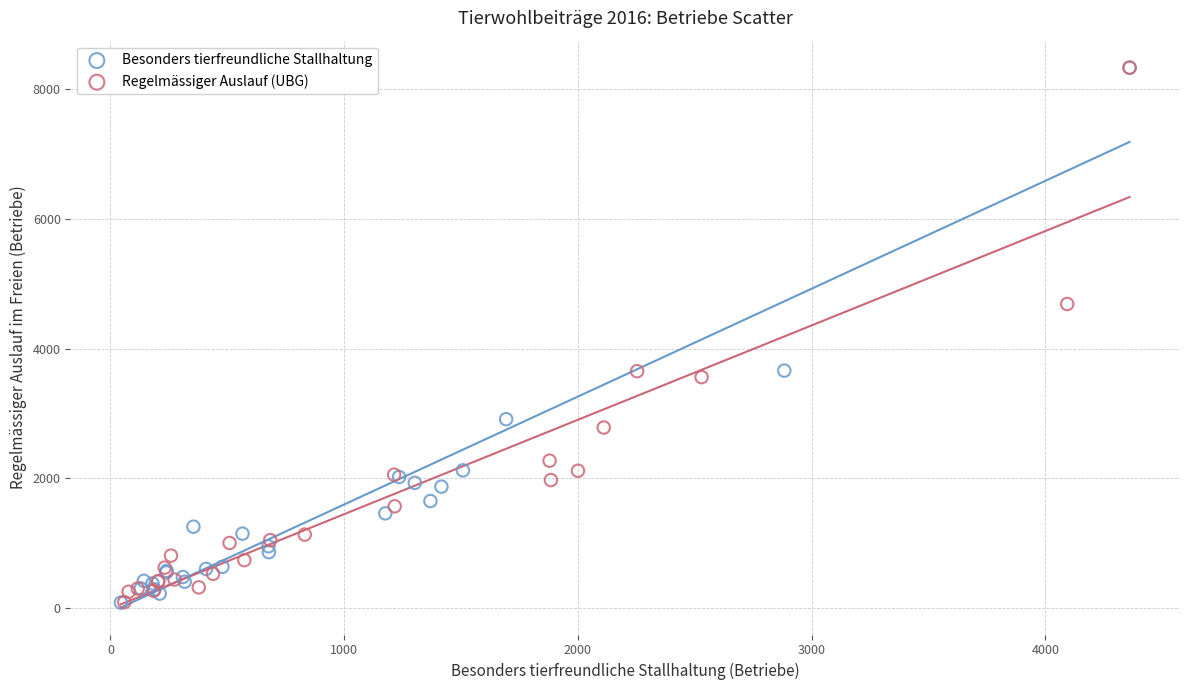

Which series has the widest spread of Y values?

Besonders tierfreundliche Stallhaltung